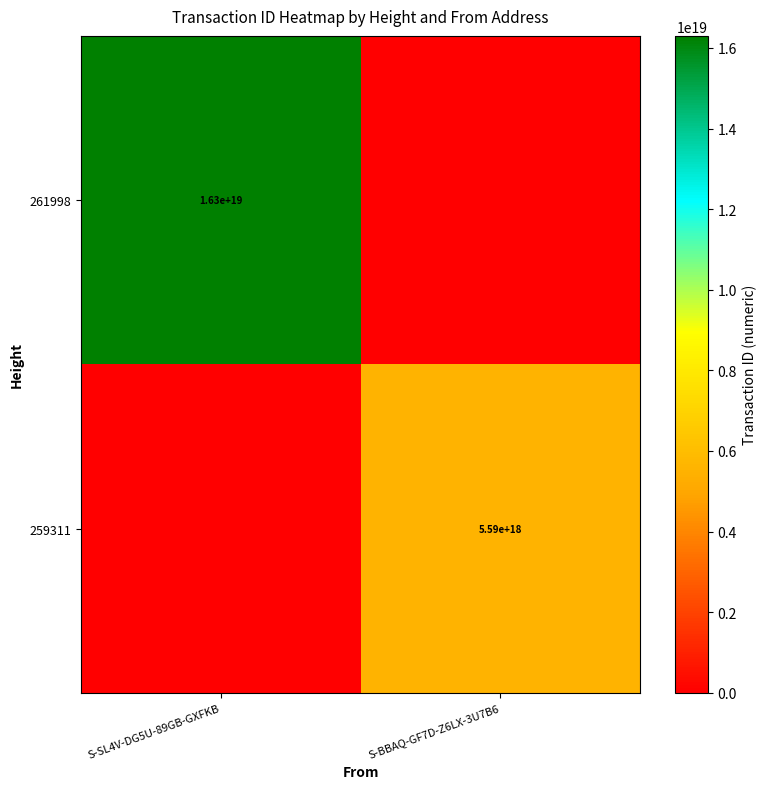

The 261998 series shows 5059504119643819008 at S-SL4V-DG5U-89GB-GXFKB. True or false?

False